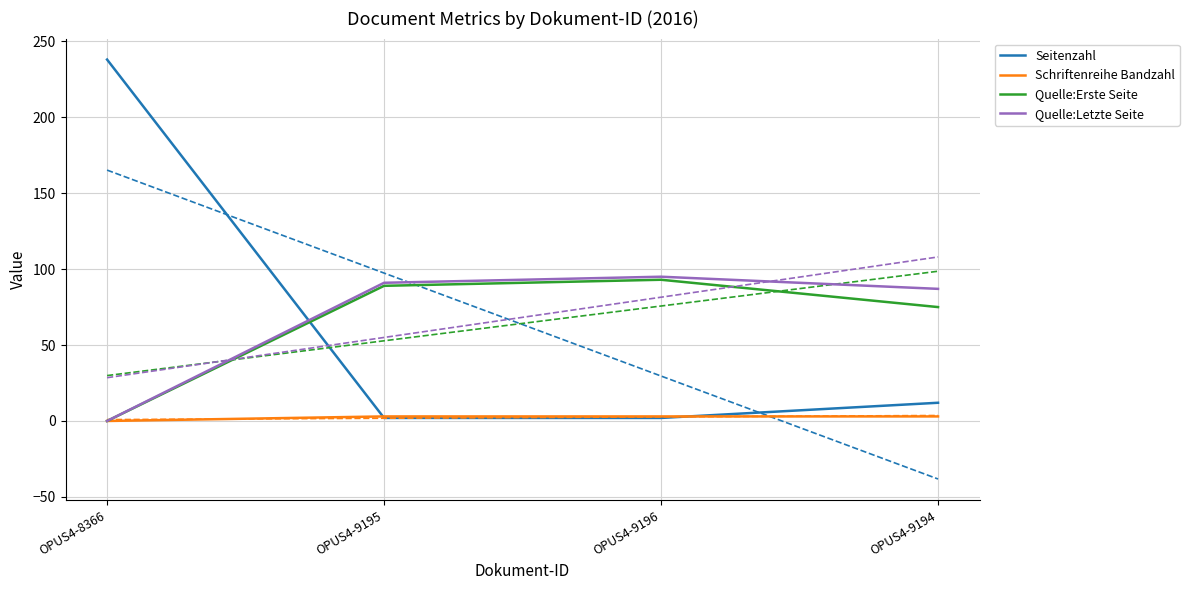

Which series changed the most between OPUS4-9195 and OPUS4-9194?

Quelle:Erste Seite